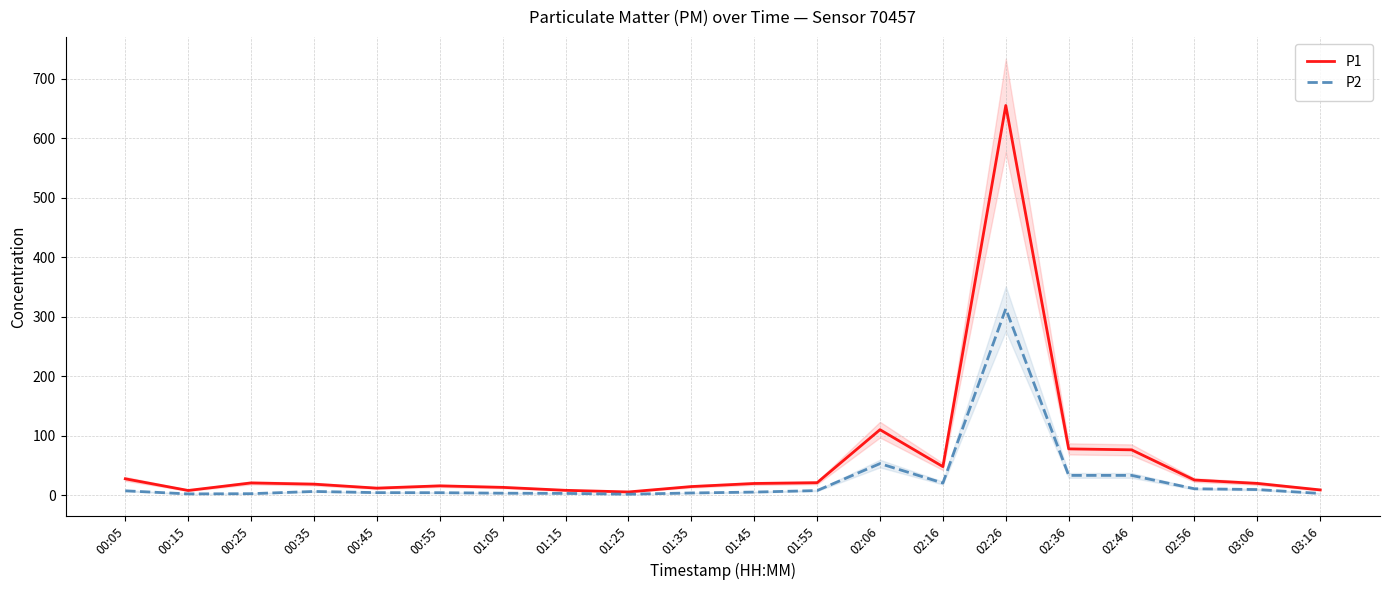

List the labels in order of P2 value, smallest first.

01:25, 00:15, 00:25, 03:16, 01:15, 01:05, 01:35, 00:55, 00:45, 01:45, 00:35, 00:05, 01:55, 03:06, 02:56, 02:16, 02:36, 02:46, 02:06, 02:26